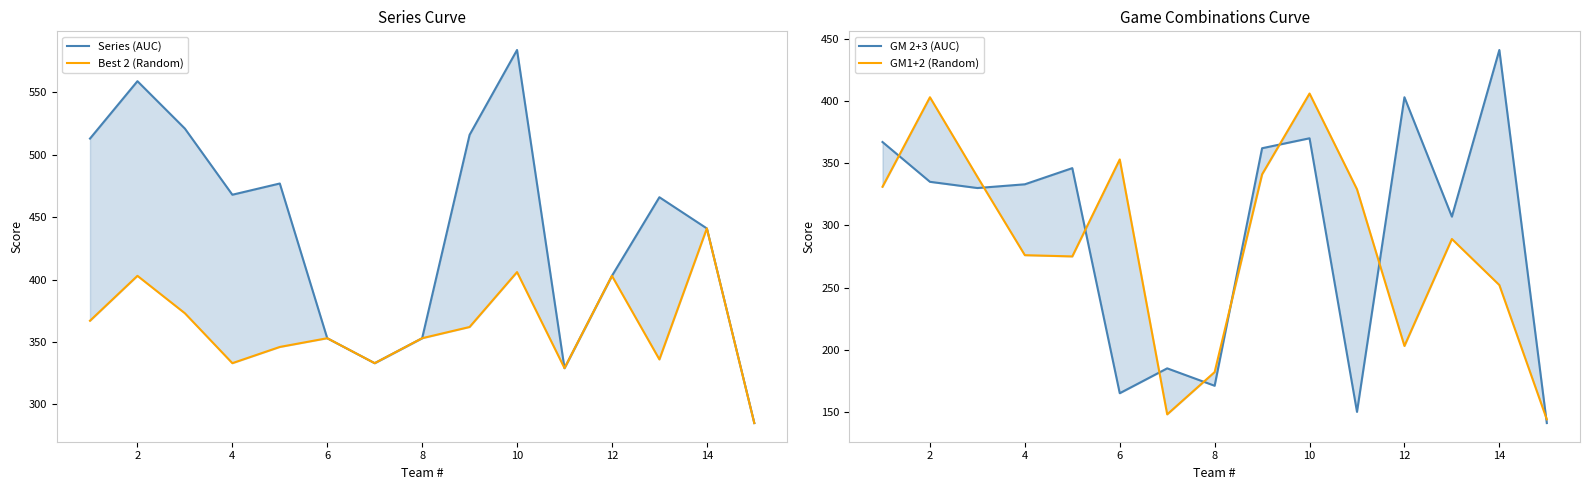

True or false: GM1+2 (Random) and Best 2 (Random) cross at least once.

False